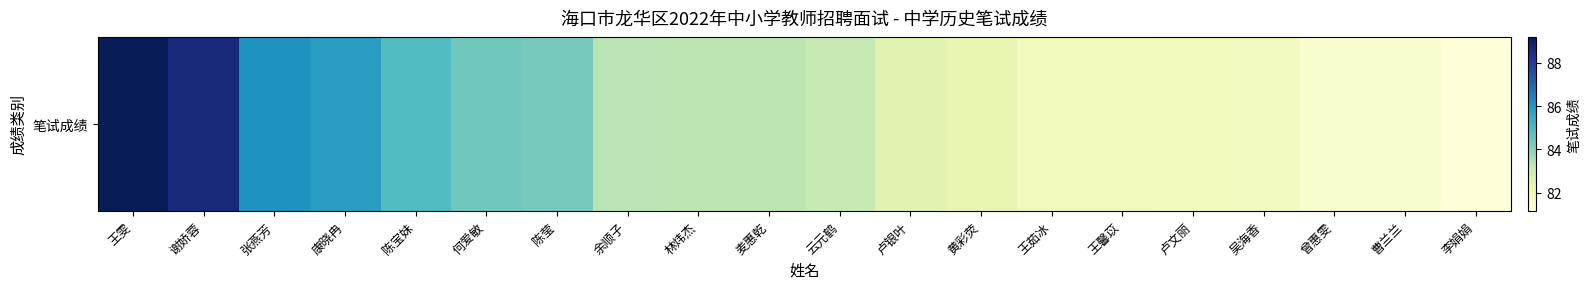

Rank the categories by value from highest to lowest.

王雯, 谢娇蓉, 张燕芳, 康晓冉, 陈宝妹, 何爱敏, 陈莹, 余顺子, 林炜杰, 麦惠乾, 云元鹤, 卢银叶, 黄彩荧, 王茹冰, 王馨苡, 卢文丽, 吴海香, 曾惠雯, 曹兰兰, 李娟娟